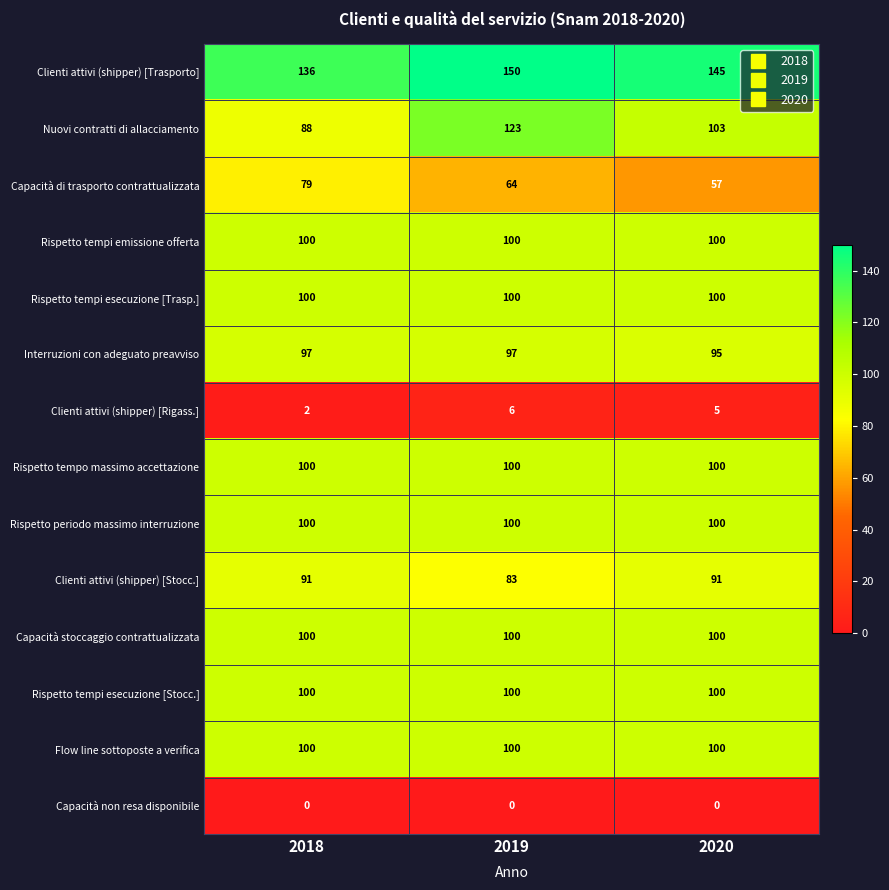

How many Nuovi contratti di allacciamento values are between 88 and 123?

3